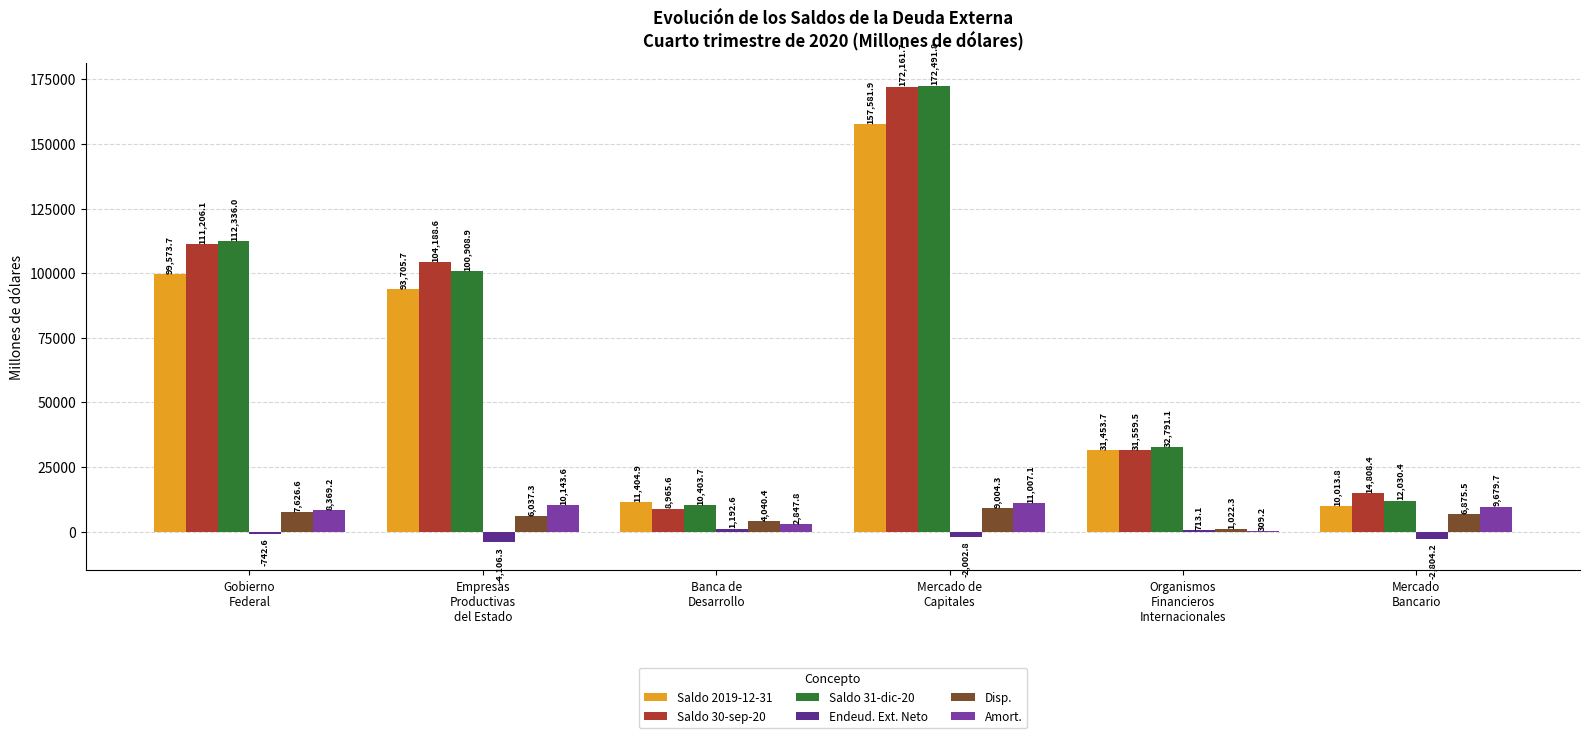

How many distinct data groups are displayed?

6